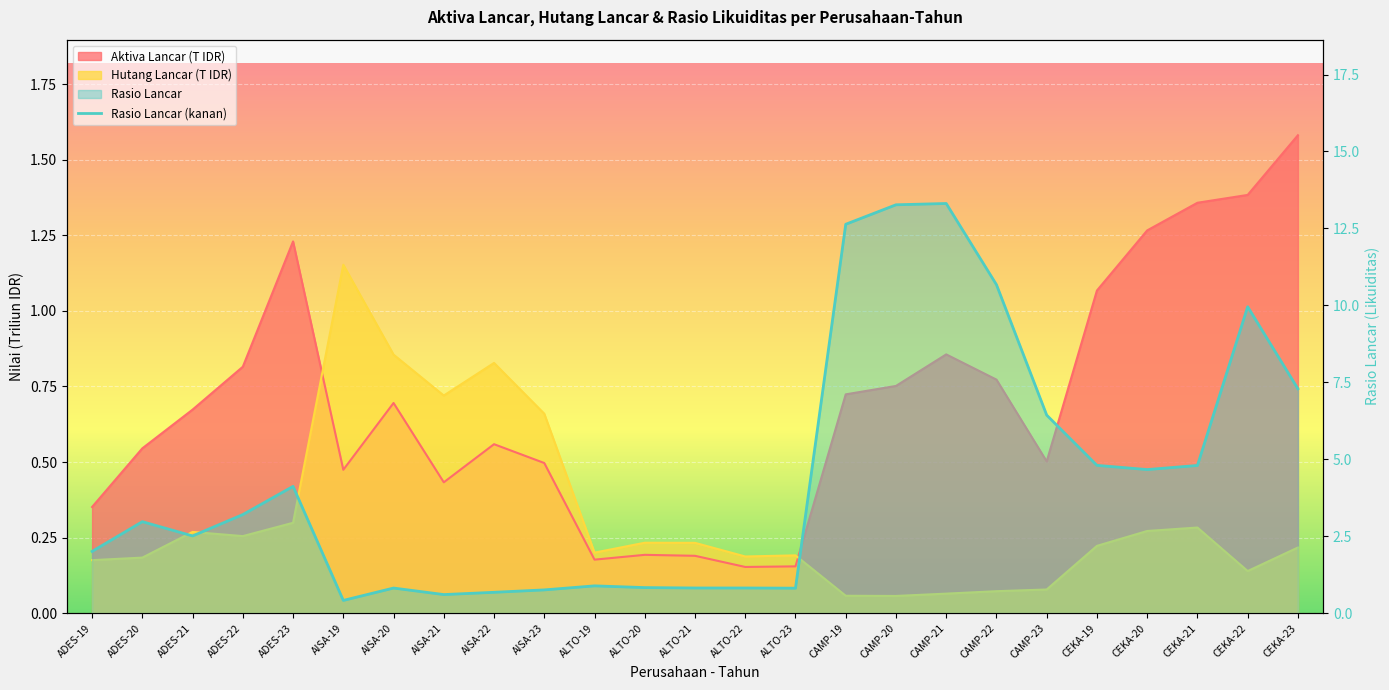

Where is the first local minimum for Rasio Lancar?

ADES-21